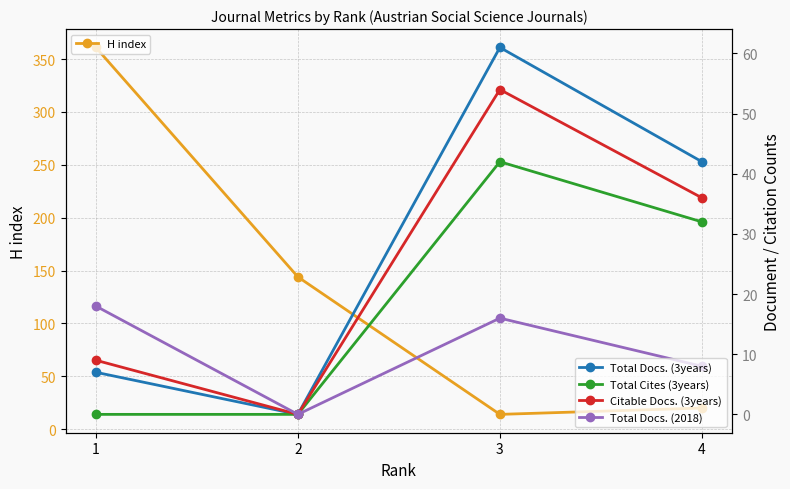

What is the difference between the highest and lowest values at 4?

34